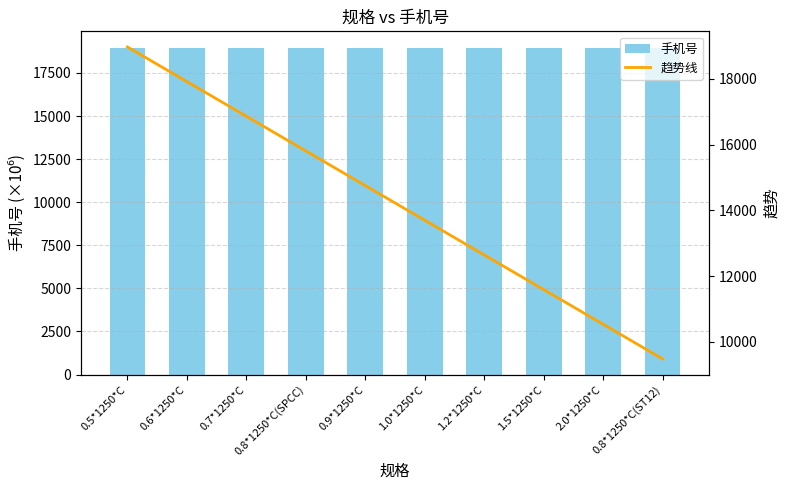

Is the value of 手机号 at 1.2*1250*C greater than the value of 趋势线 at 0.7*1250*C?

Yes